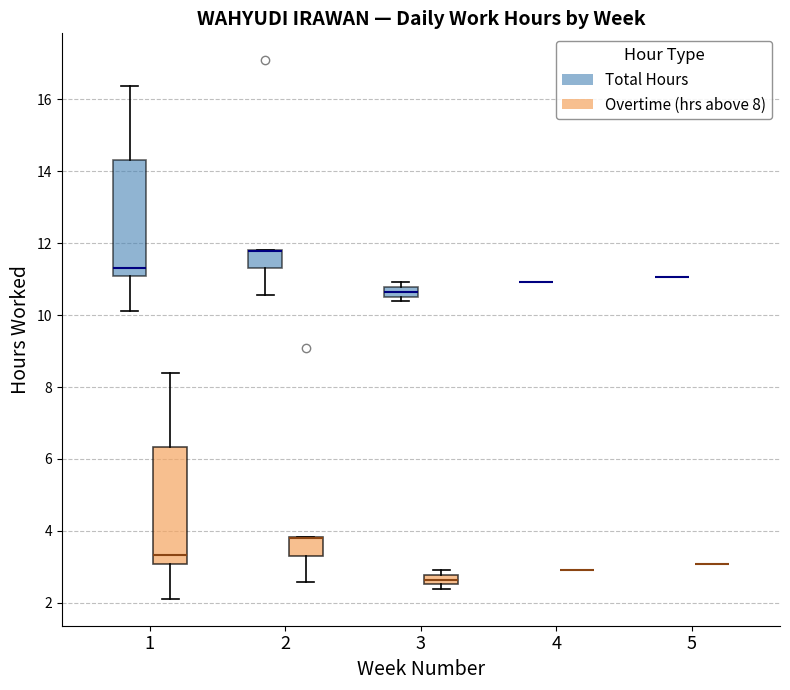

Where is the lower edge of the box for 1 (Overtime (hrs above 8)) on the y-axis? The values are not printed on the chart, so give them approximately, as read against the axis.

3.0